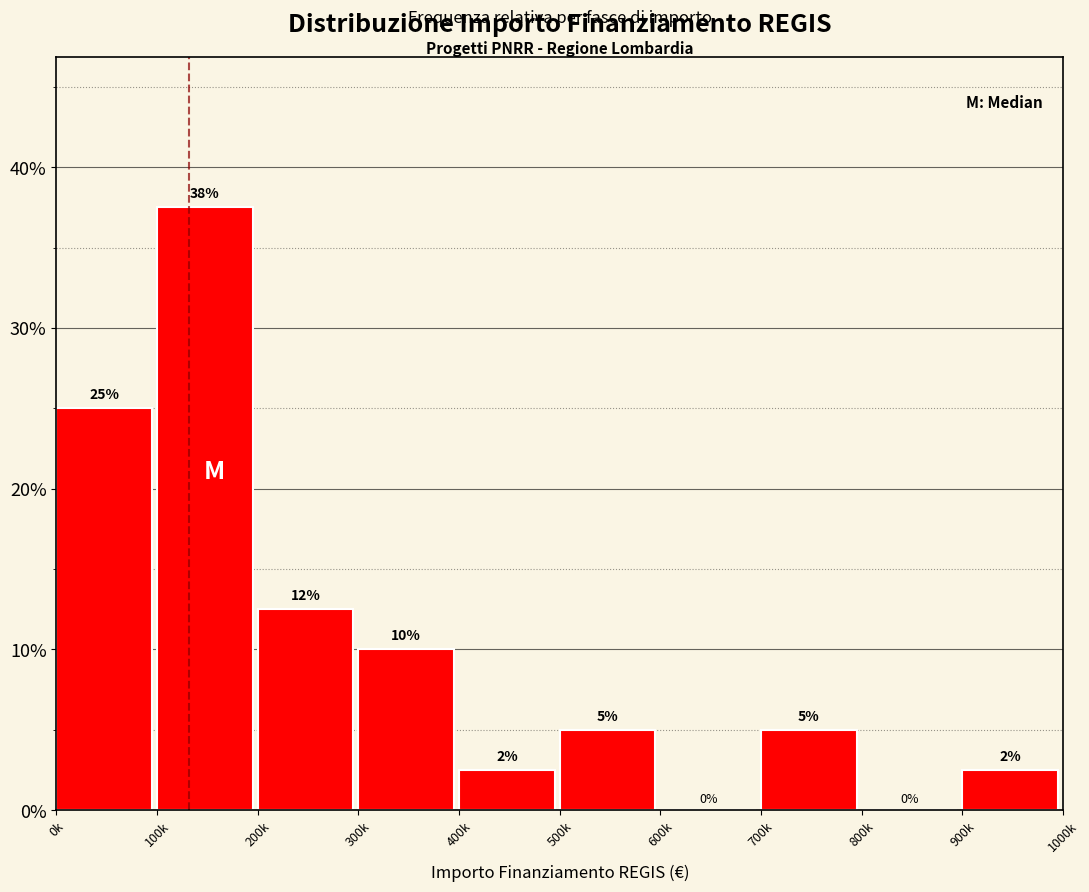

Which label corresponds to the largest value in the chart?

100k